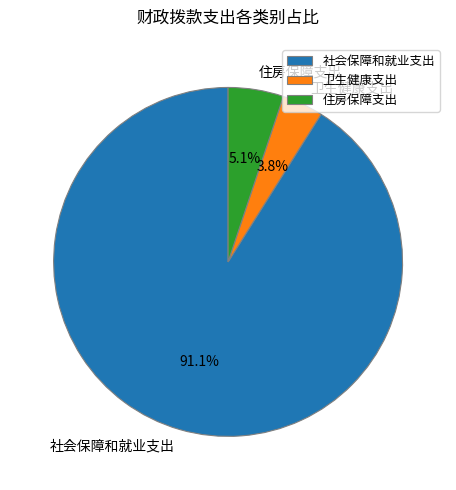

What is the majority slice?

社会保障和就业支出